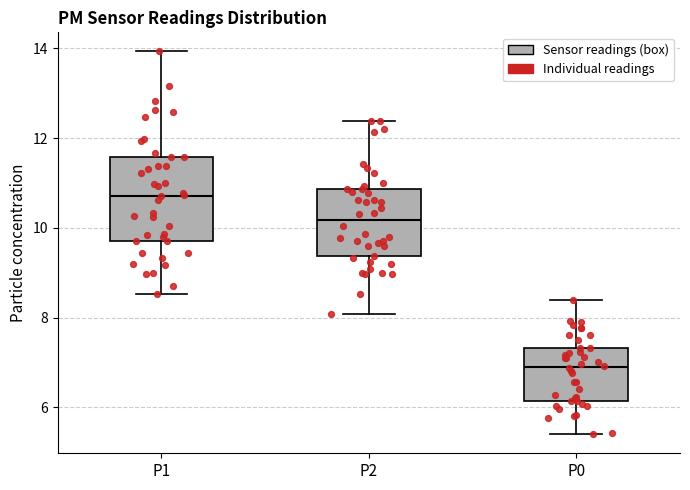

Where does the lower whisker of the box for P1 end on the y-axis? The values are not printed on the chart, so give them approximately, as read against the axis.

8.6